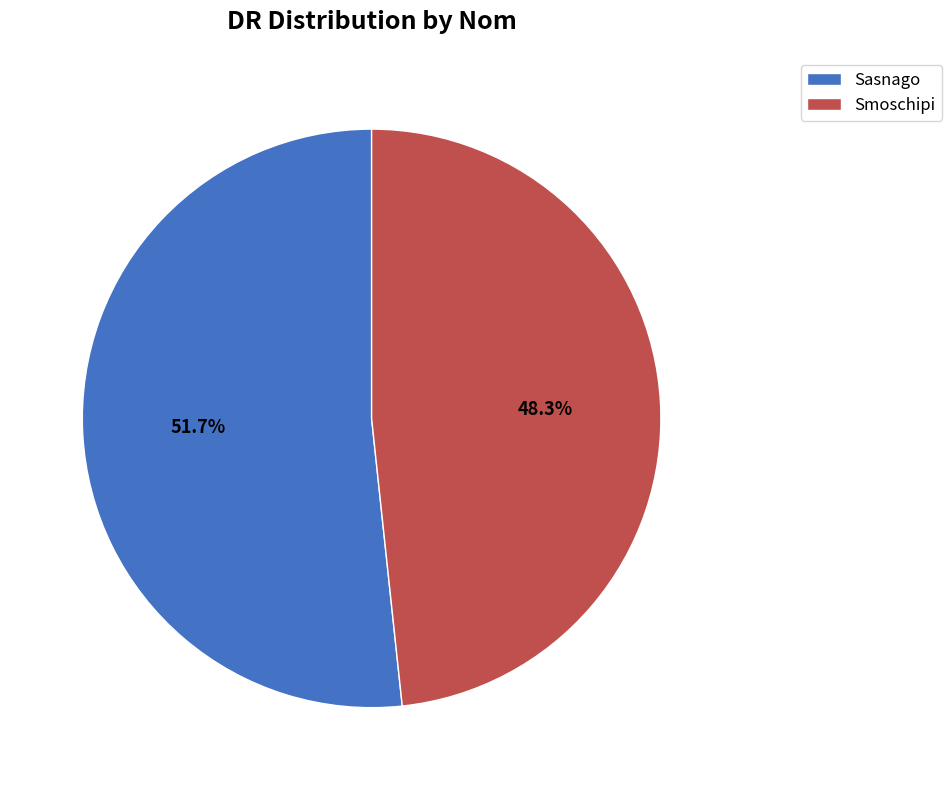

Count the number of slices in the pie.

2